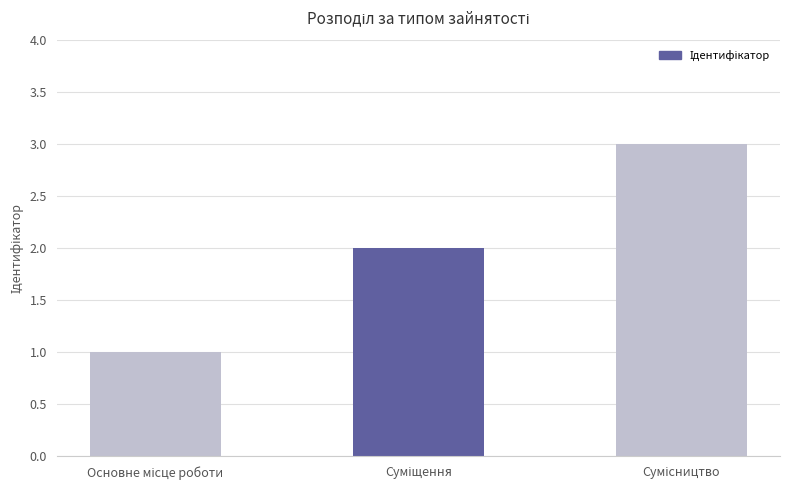

What is the maximum value shown in the chart?

3